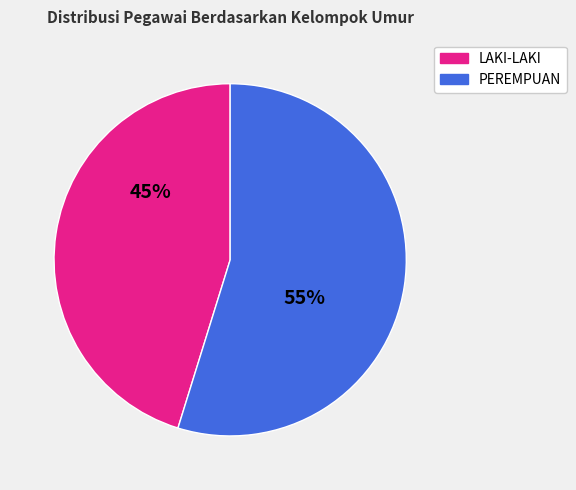

To the nearest percent, what is the average slice percentage?

50%